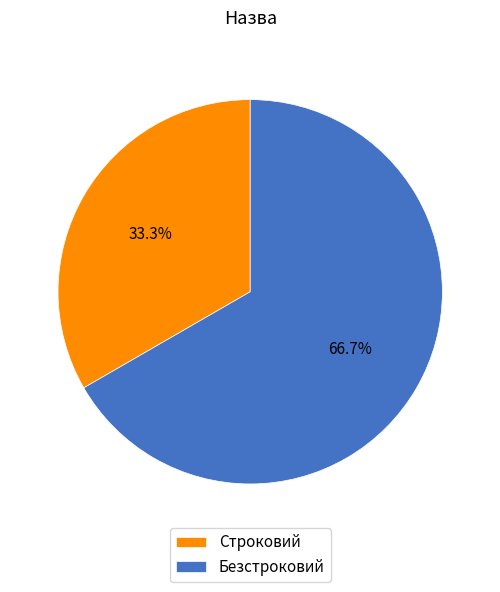

Do Безстроковий and Строковий together represent more than half of the pie?

Yes